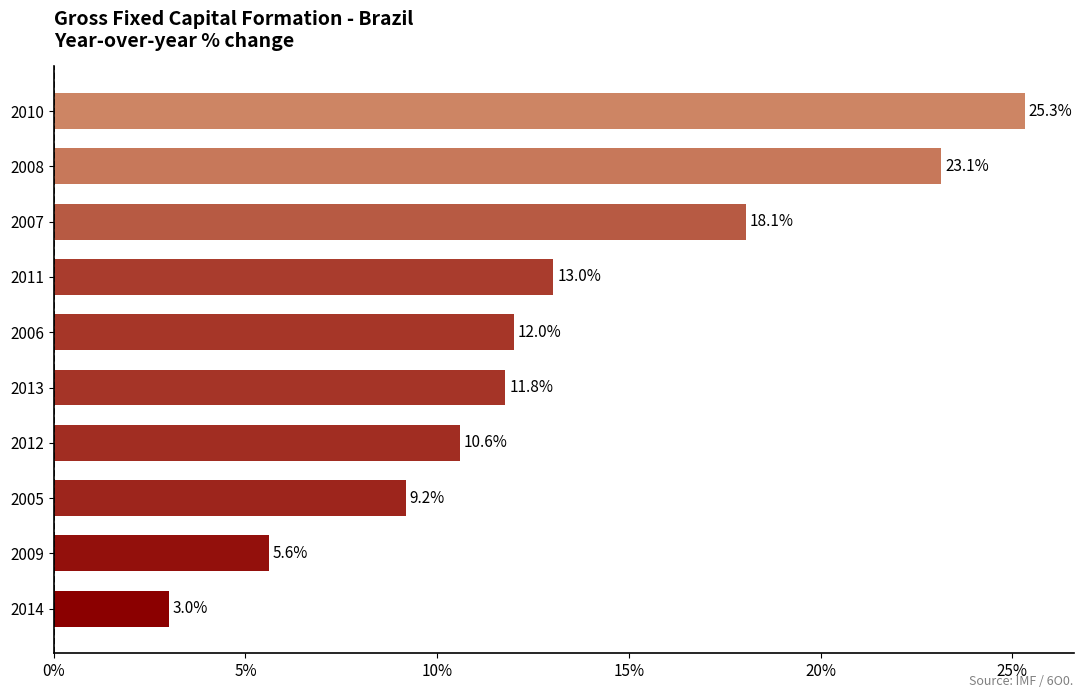

What is the maximum value shown in the chart?

25.3